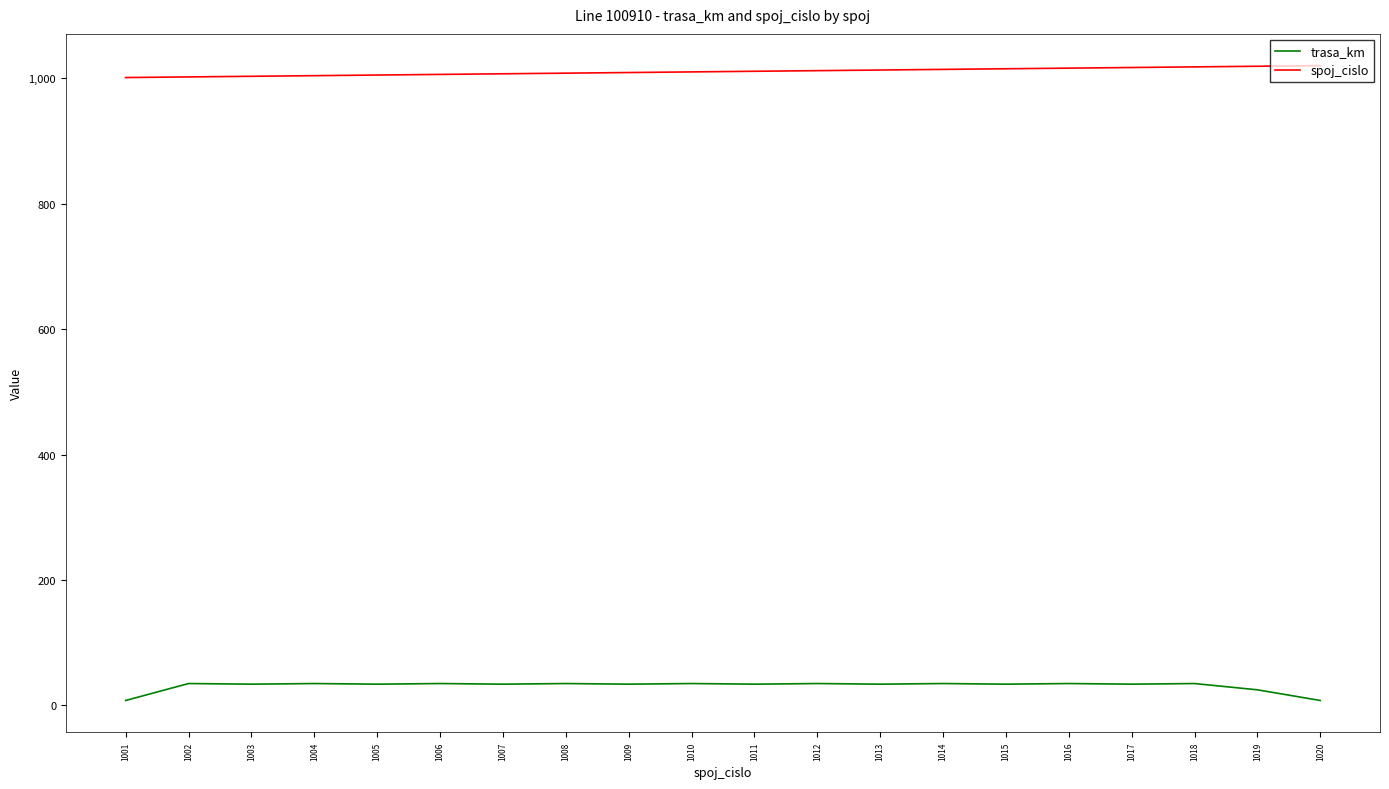

Which series has the largest total across all categories?

spoj_cislo